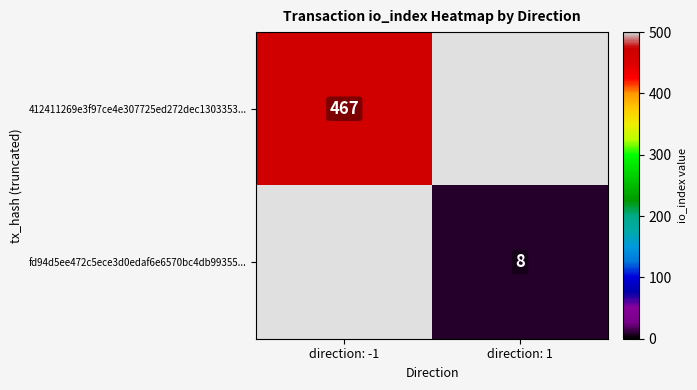

Is it true that fd94d5ee472c5ece3d0edaf6e6570bc4db99355... equals 10 at direction: 1?

False